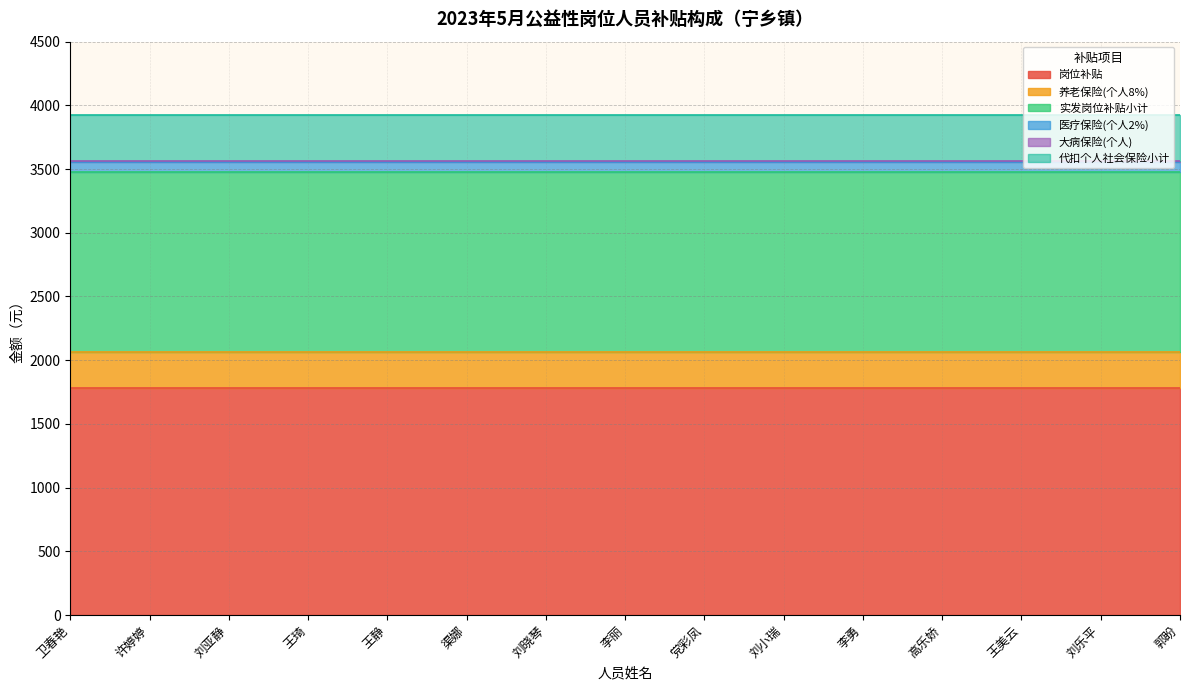

At which label does 代扣个人社会保险小计 reach its minimum?

卫春艳